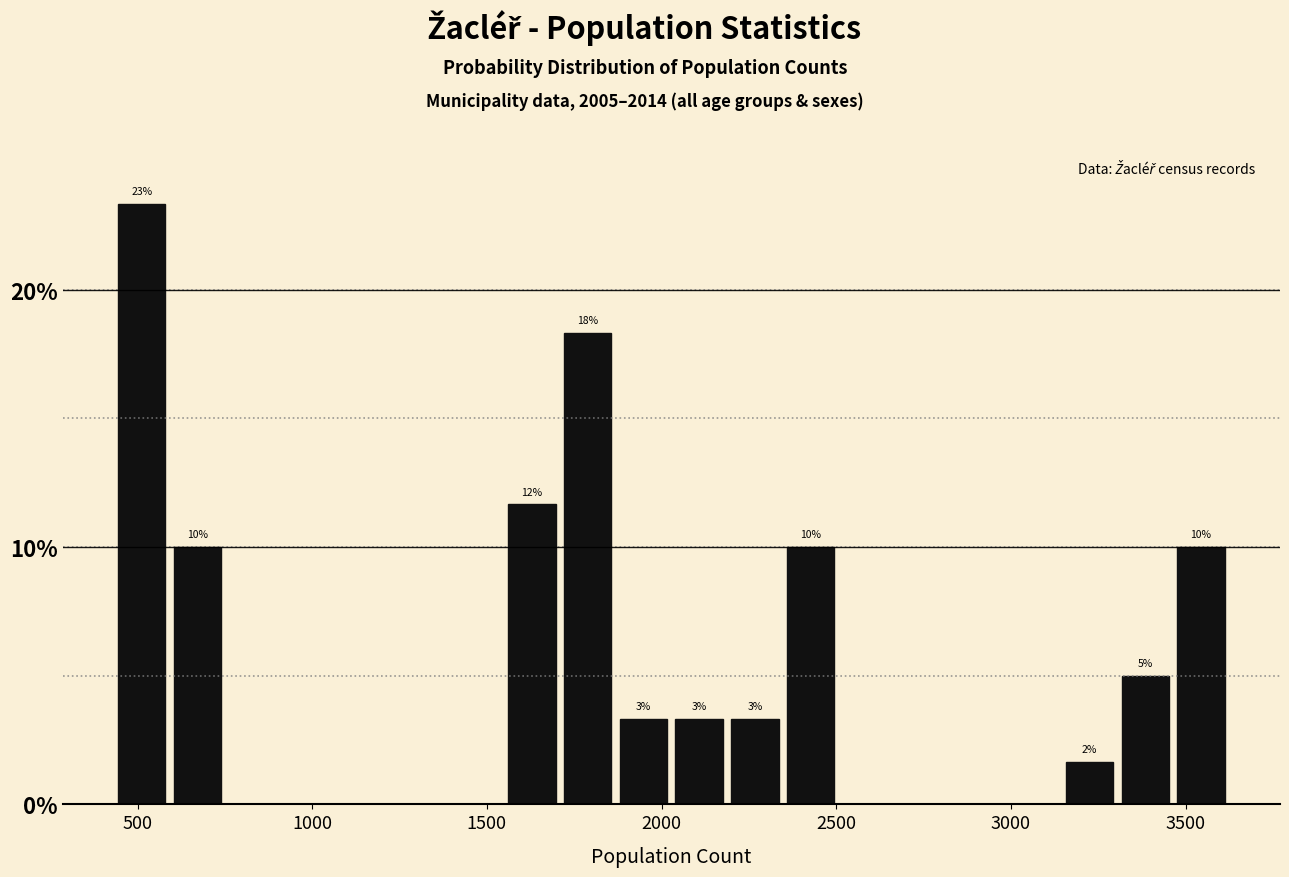

Around what value on the x-axis is the tallest bar? Give the approximate position of its centre, as read against the axis.

500